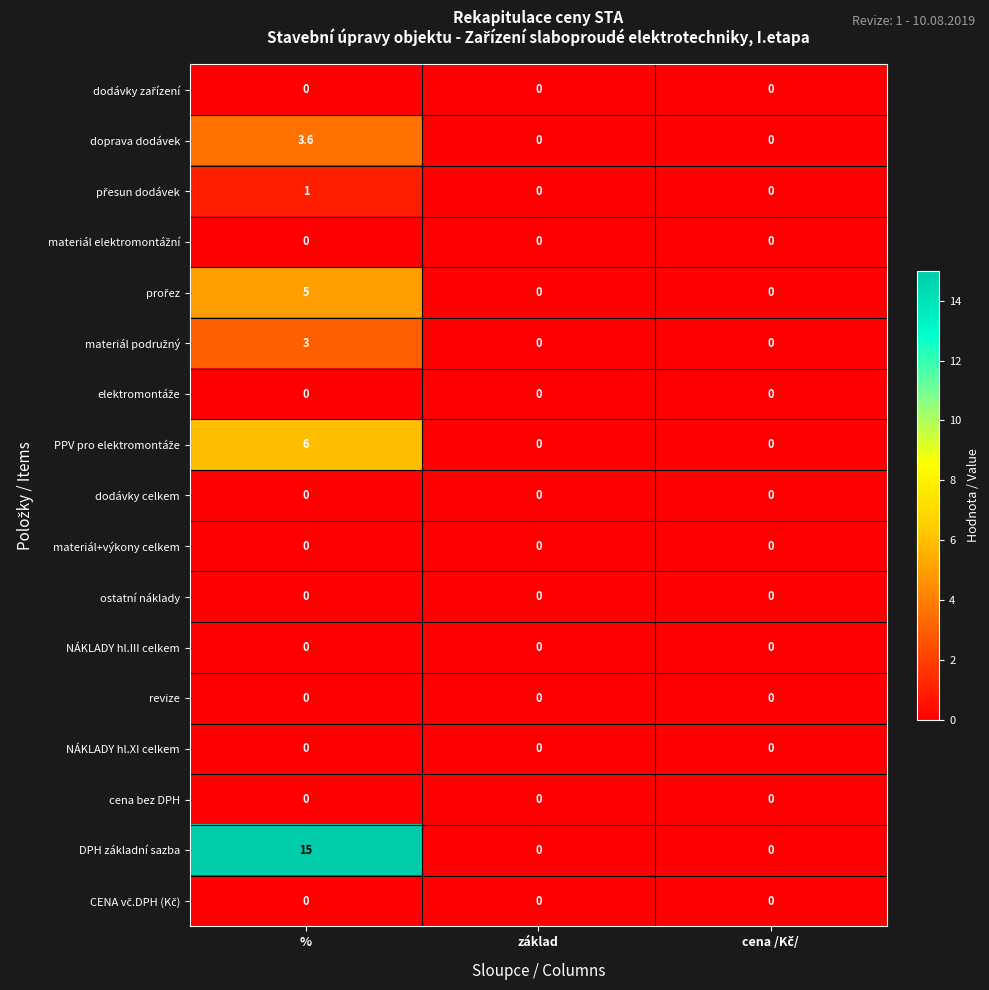

At which category does the chart reach its peak across all series?

%